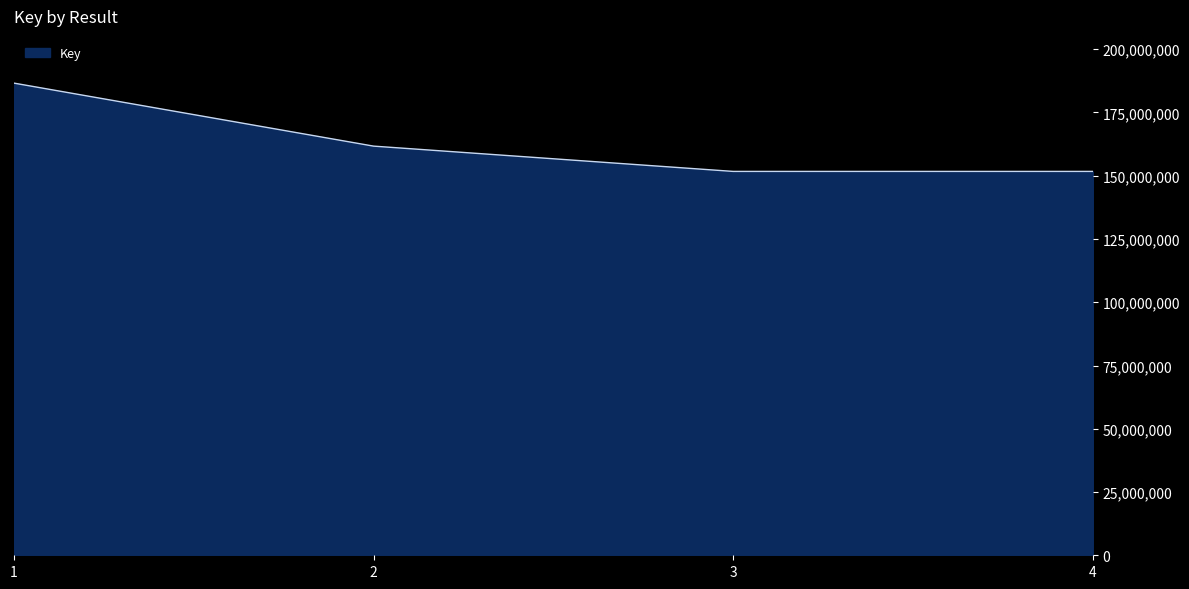

How many lines are shown in the chart?

1